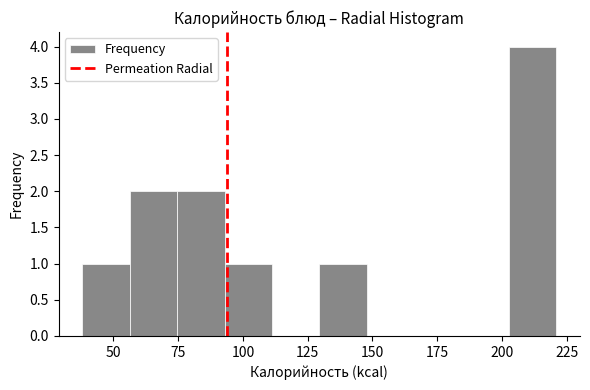

Read against the x-axis, roughly where is the centre of the tallest bar?

210